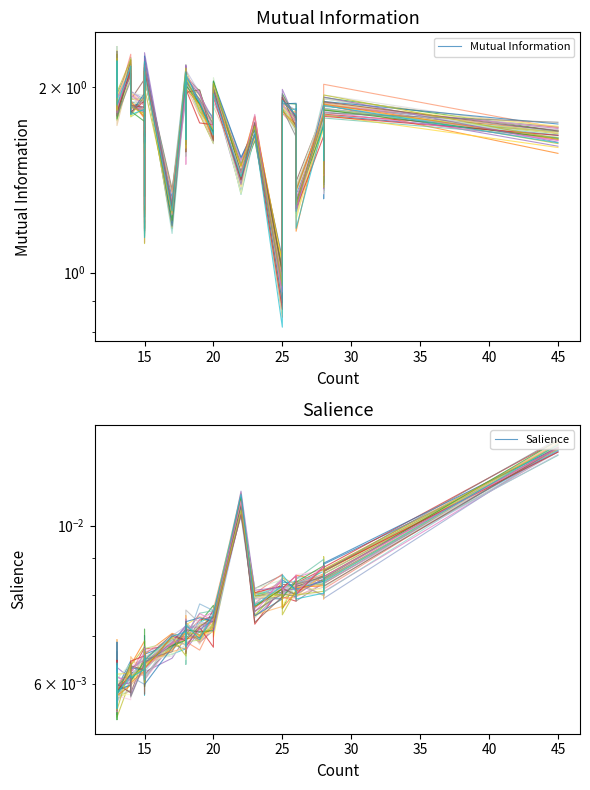

What are all the series names shown in the legend?

Mutual Information, Salience